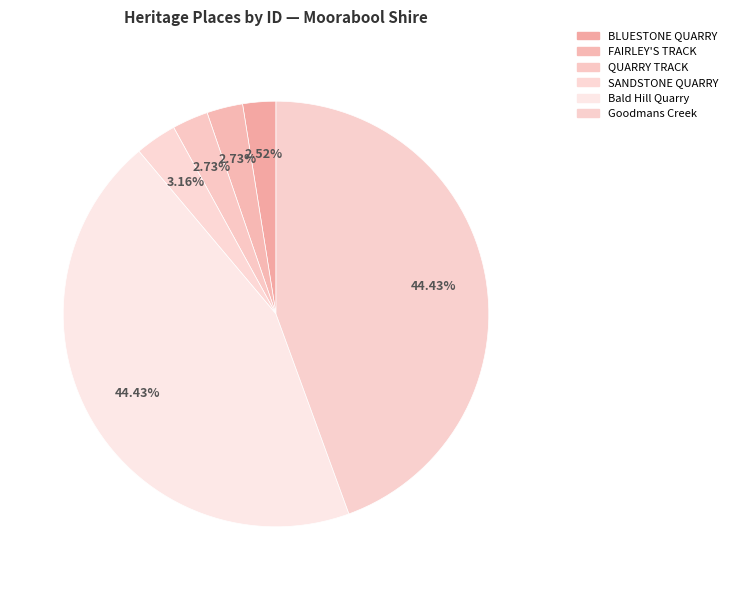

How many segments does this pie chart have?

6